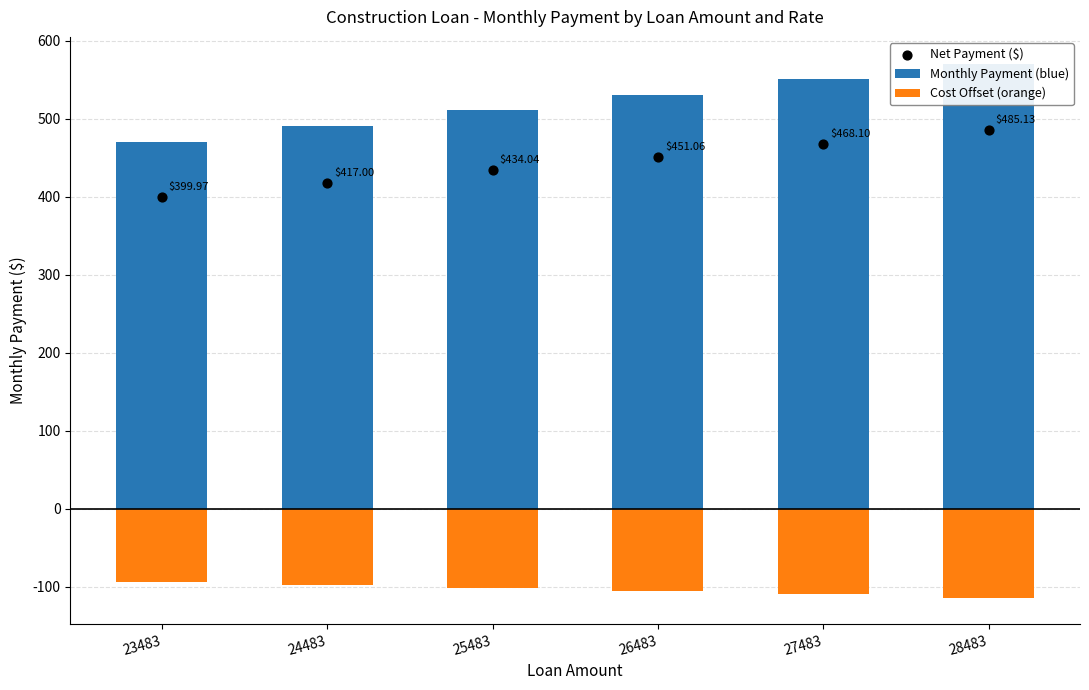

What is the total value across all series at 27483?

908.7